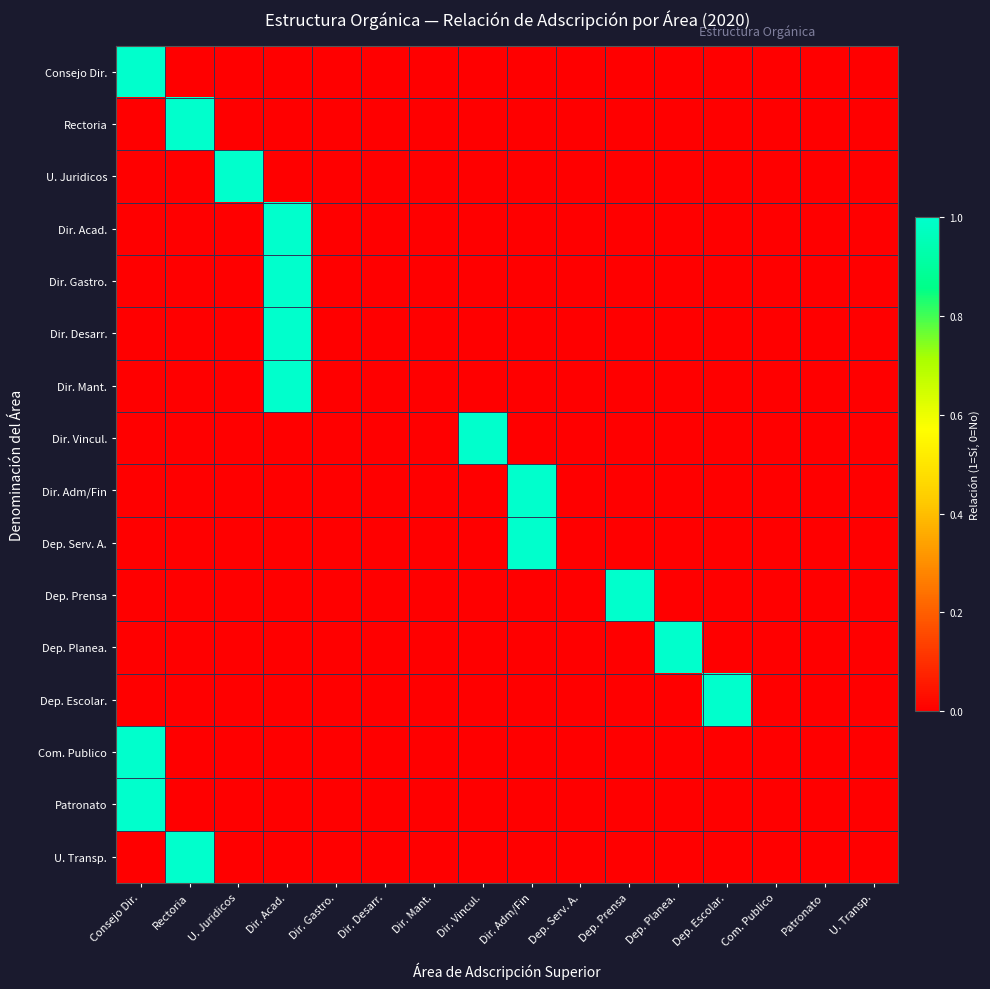

What is the difference between the highest and lowest values at Dep. Escolar.?

1